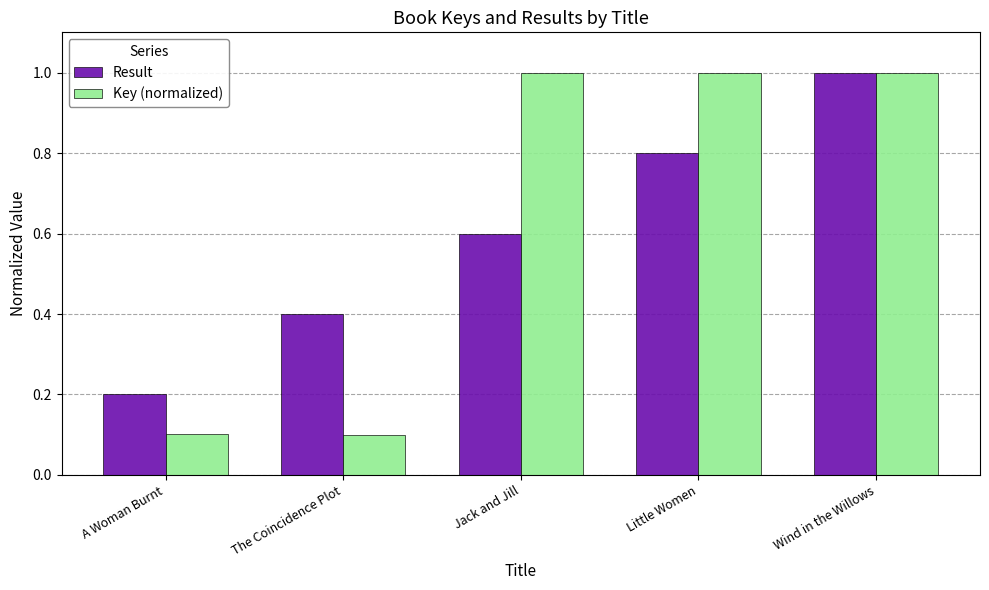

Reading left to right, what are all the values shown in this chart?

Result: 0.2	0.4	0.6	0.8	1.0
Key (normalized): 0.1	0.1	1.0	1.0	1.0